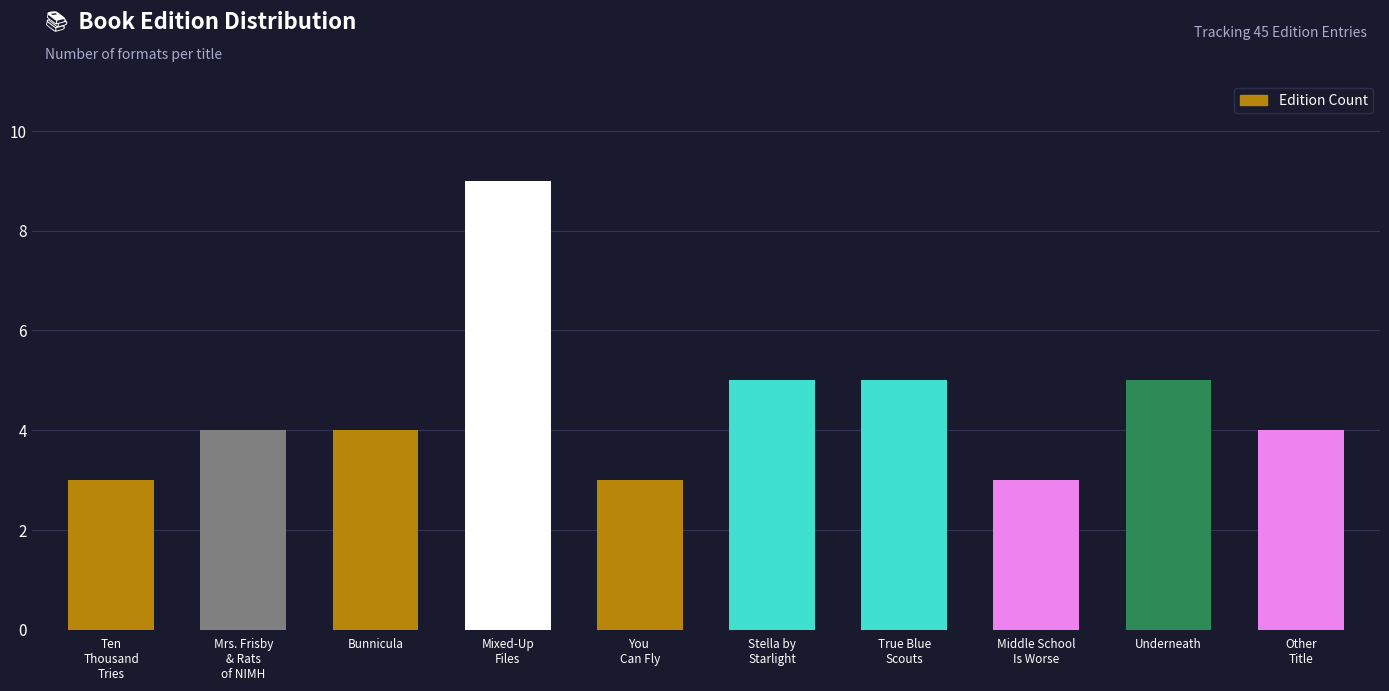

Is it true that the value at Other
Title is 4?

True